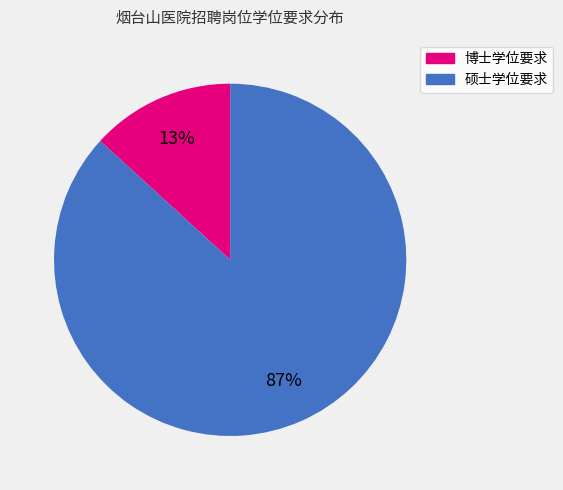

To the nearest percent, what is the difference between the largest and smallest slice percentages?

74%